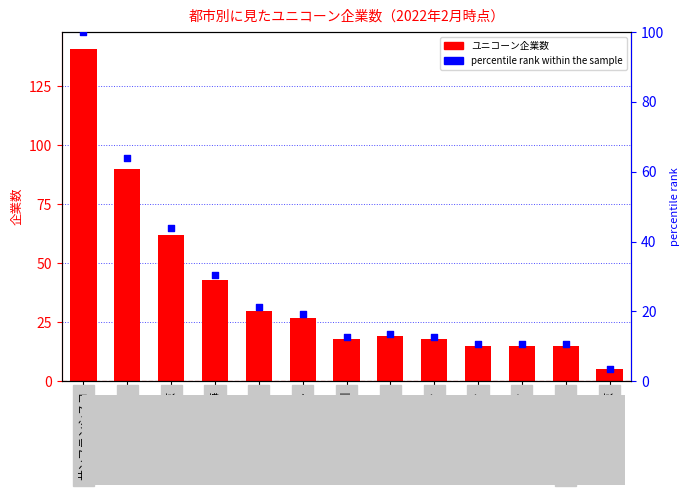

What is the total value across all series at ロンドン?

51.3